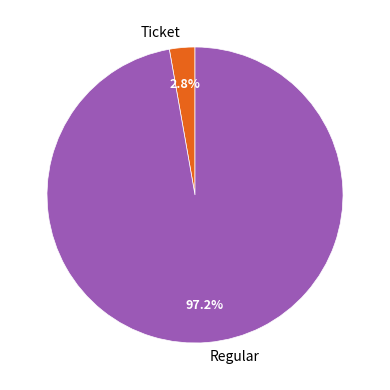

How many slices are in this pie chart?

2